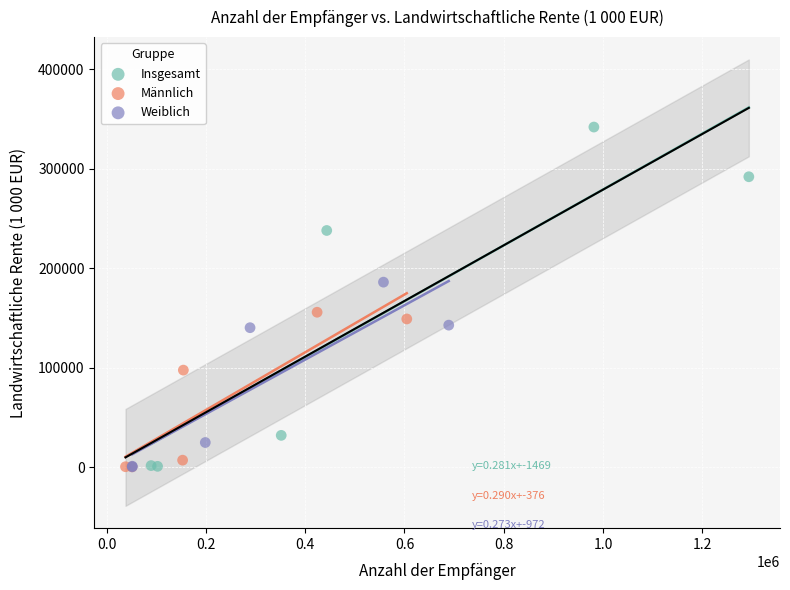

Which series has the largest Y range (max minus min)?

Insgesamt